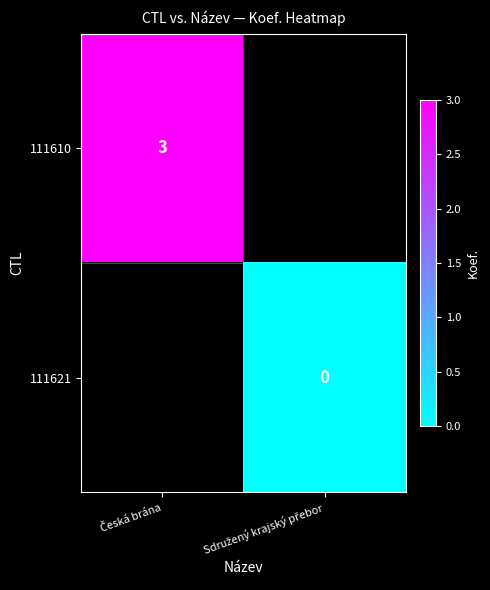

List the series in order of their peak value, lowest first.

111610, 111621